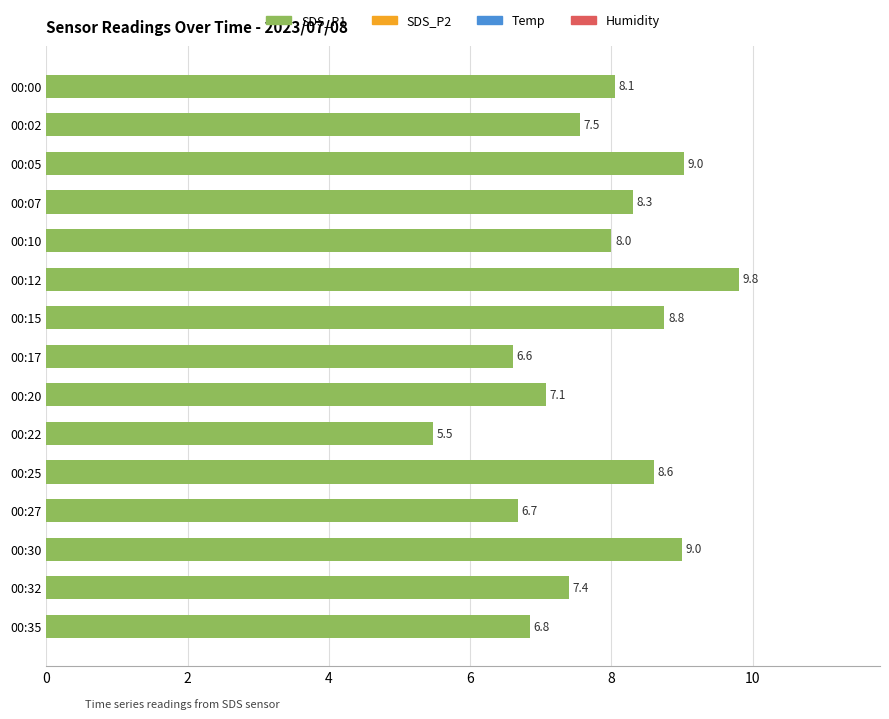

Does the chart contain stacked bars?

No